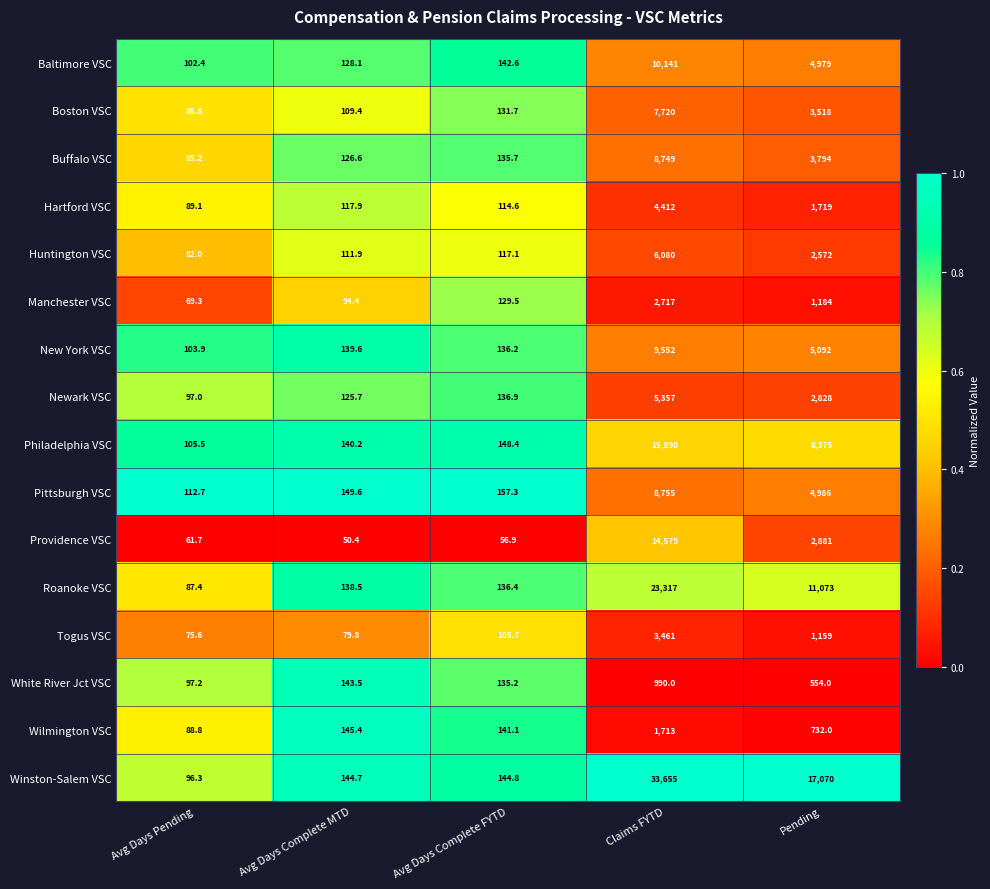

What is the average value of the Wilmington VSC series?

564.1